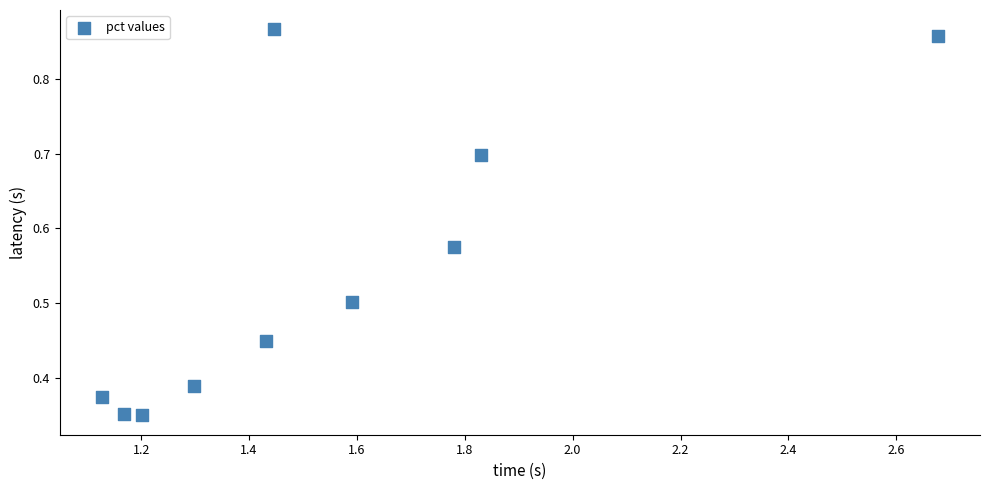

What is the range of Y values (max minus min)?

0.5